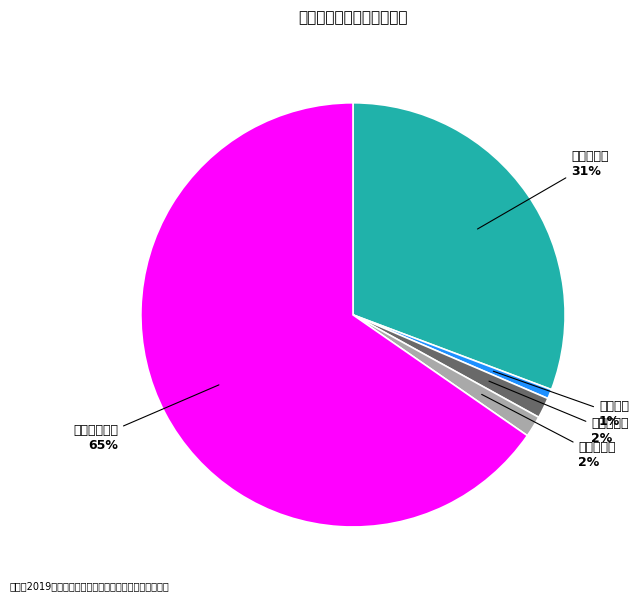

Count the number of slices in the pie.

5